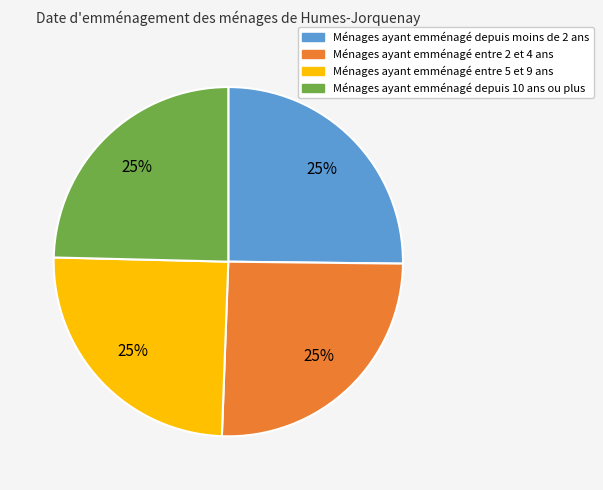

How many slices are in this pie chart?

4